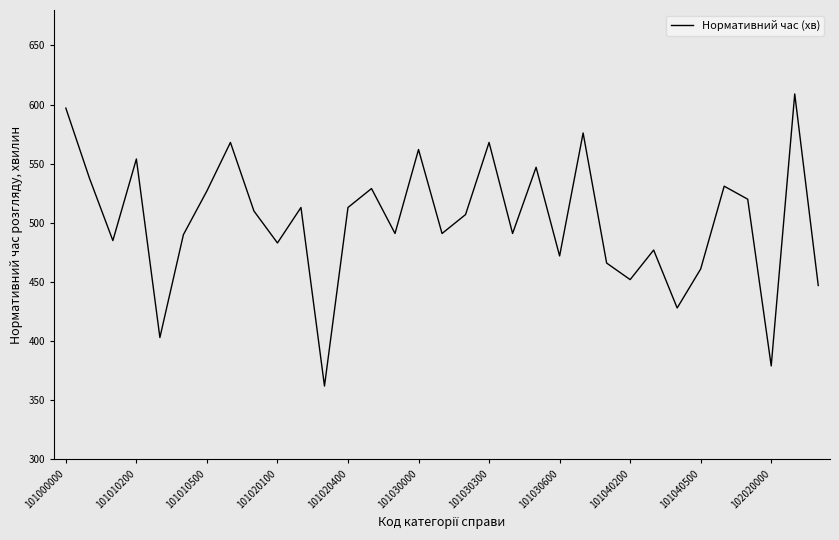

What is the minimum value shown in the chart?

362